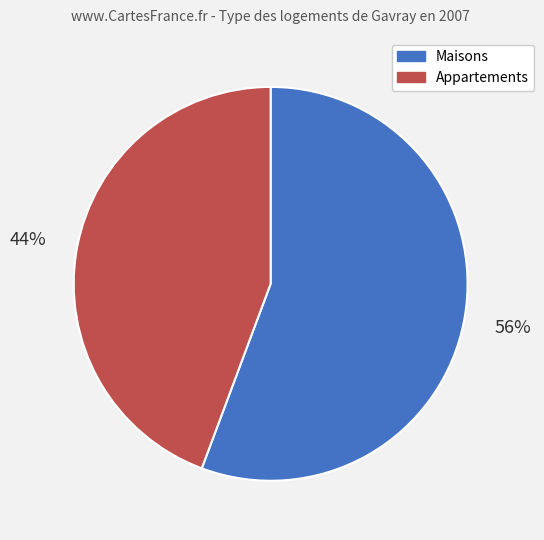

To the nearest percent, what is the combined percentage of Maisons and Appartements?

100%